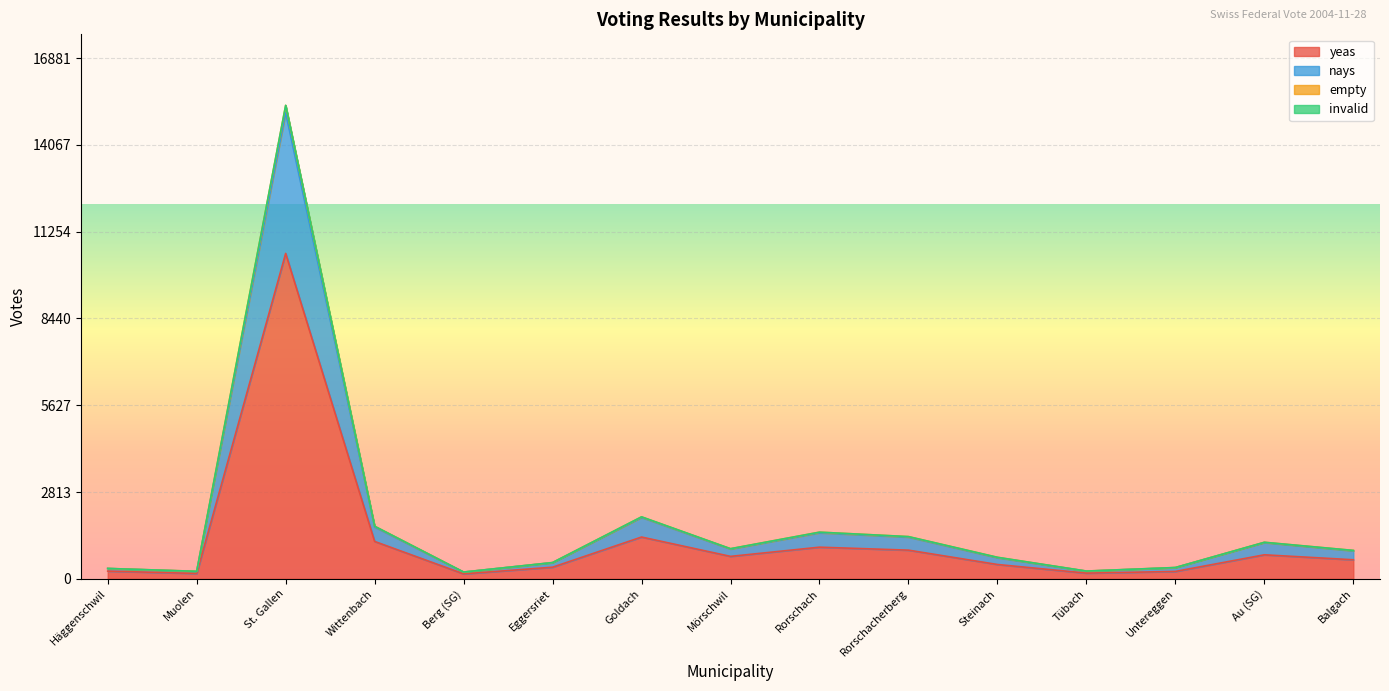

Is the value of nays at Tübach greater than the value of empty at Wittenbach?

No